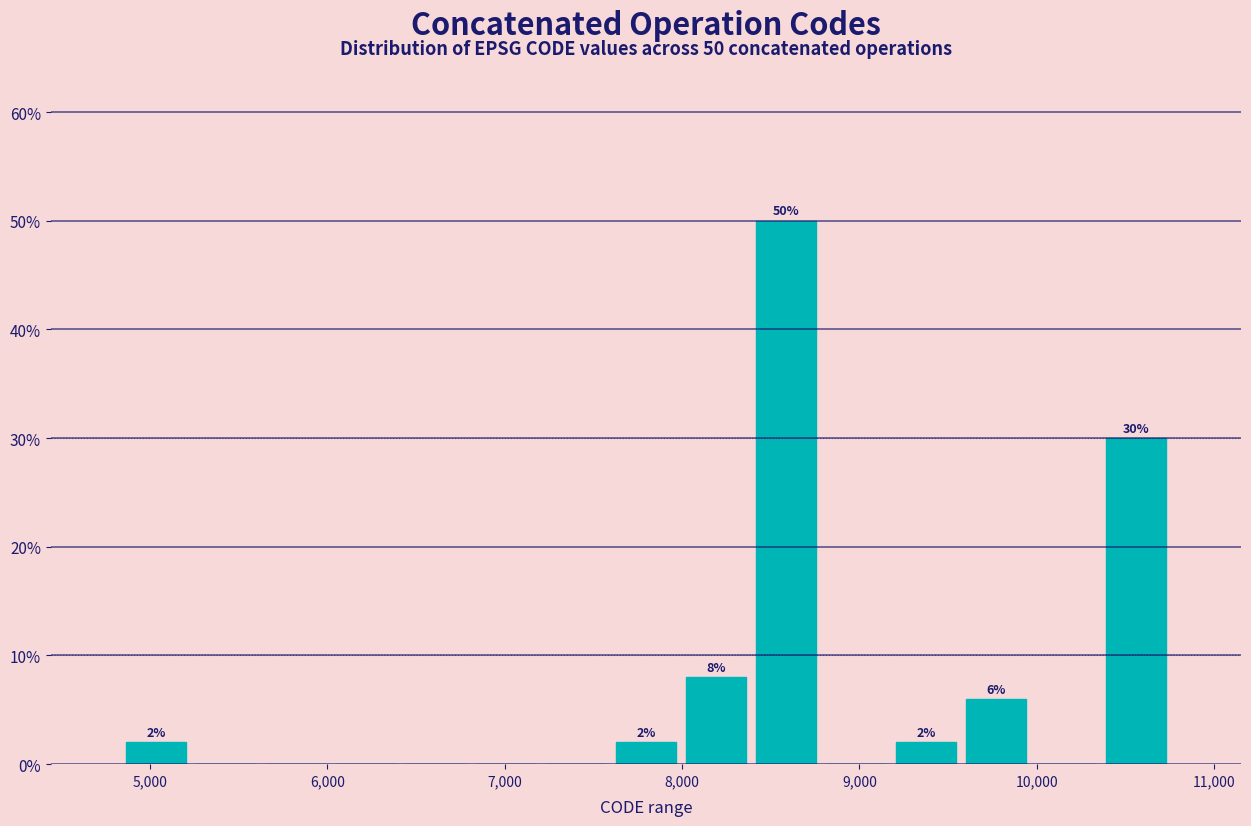

Read against the x-axis, roughly where is the centre of the tallest bar?

8600